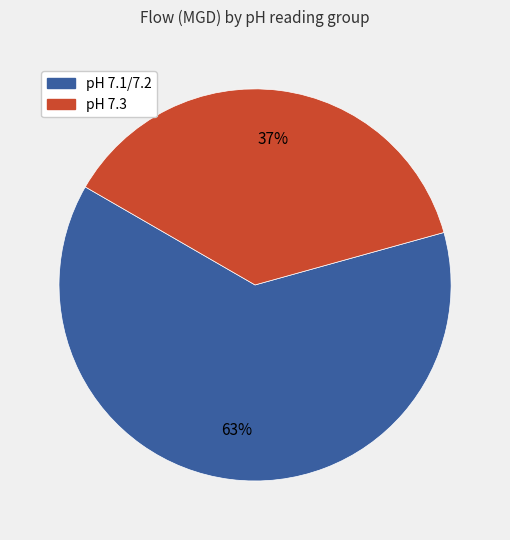

Is there any slice that represents more than half of the pie?

Yes